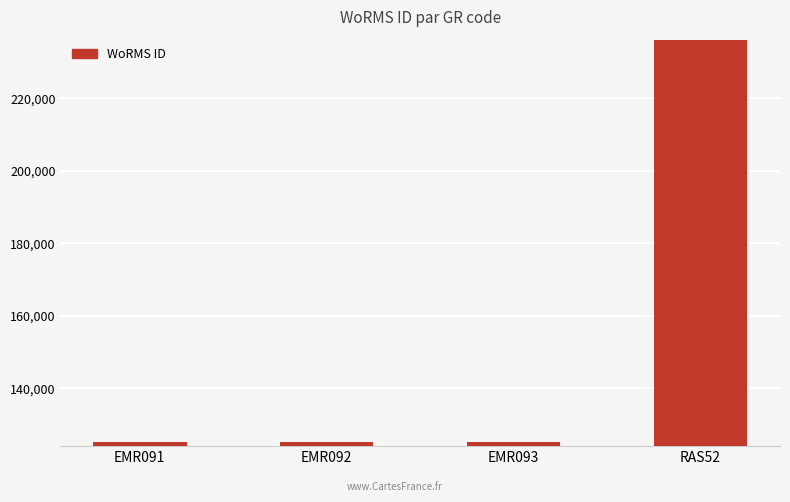

What is the change in value from EMR093 to RAS52?

+110996